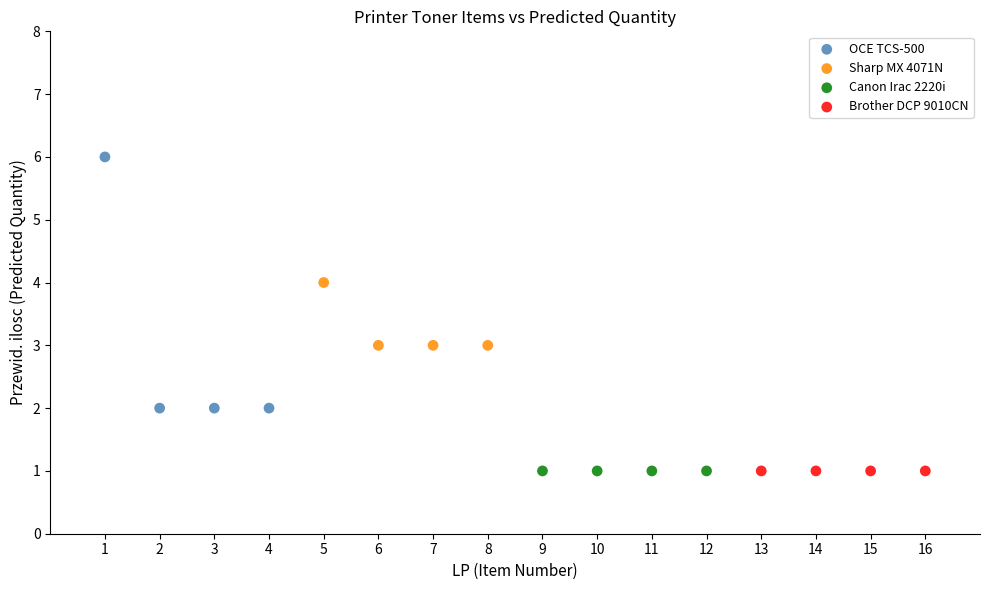

Which series reaches the maximum Y coordinate?

OCE TCS-500